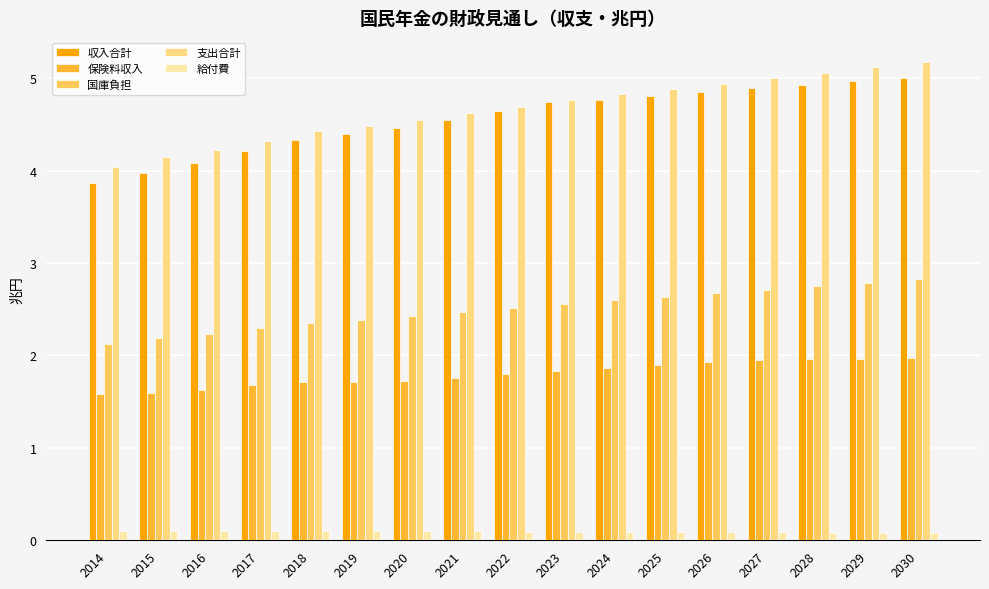

What is the sum of the 国庫負担 values at 2029 and 2015?

5.0